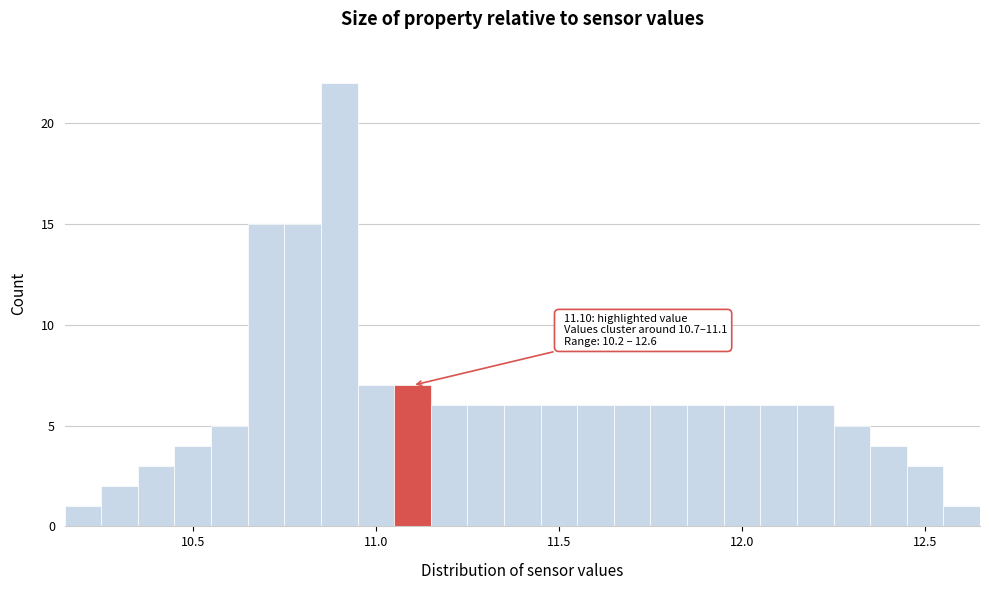

Read against the x-axis, roughly where is the centre of the tallest bar?

10.90